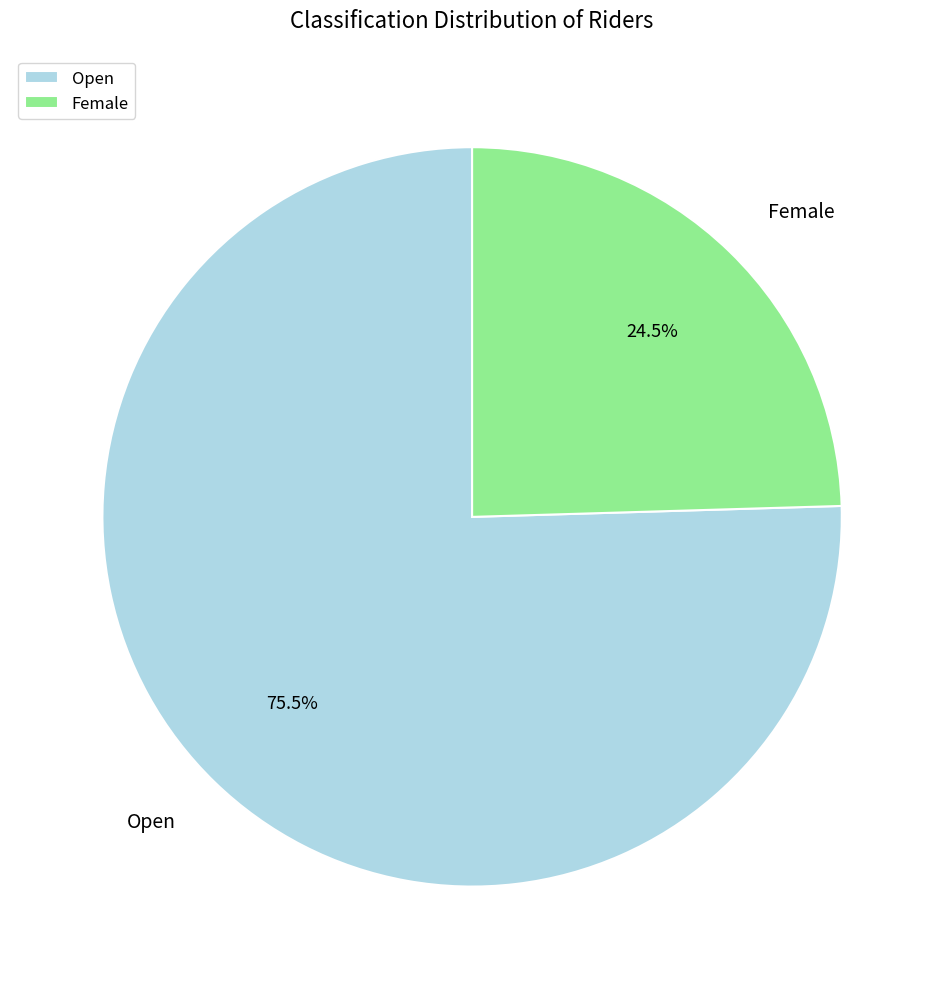

To the nearest percent, what is the difference between the largest and smallest slice percentages?

51%